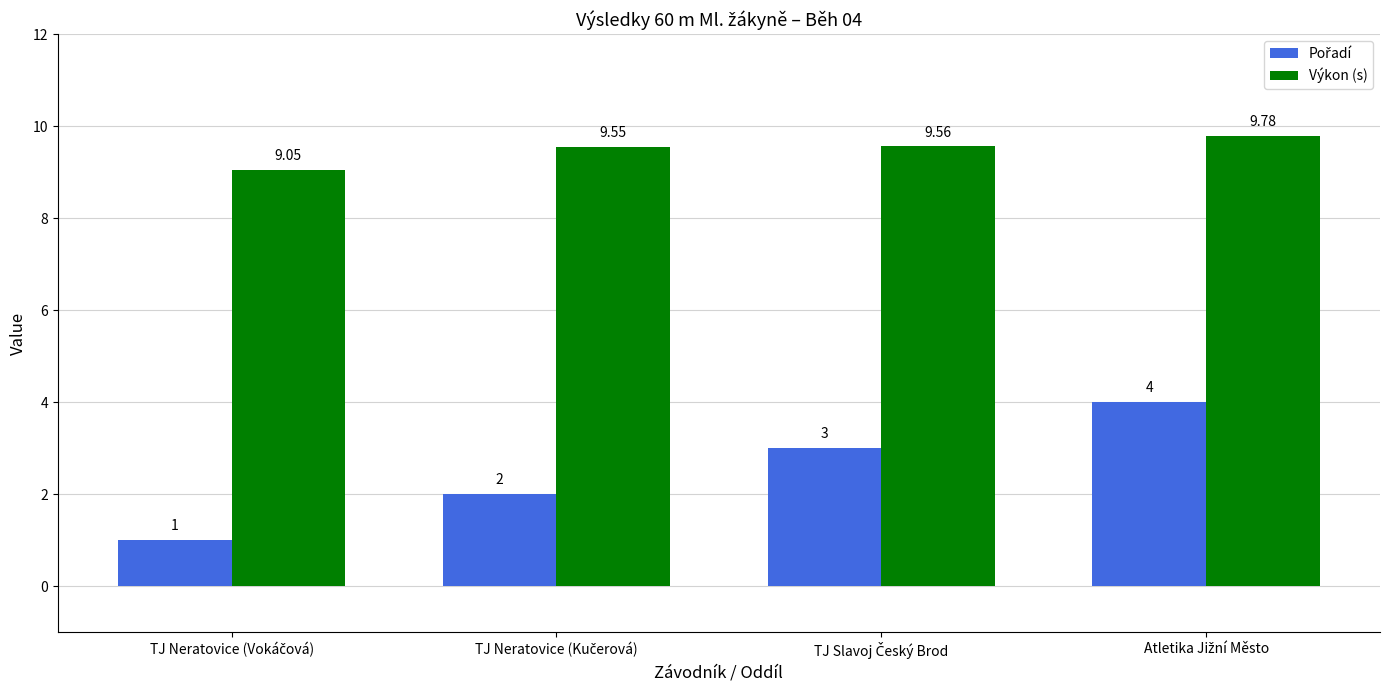

Which series has the largest total across all categories?

Výkon (s)